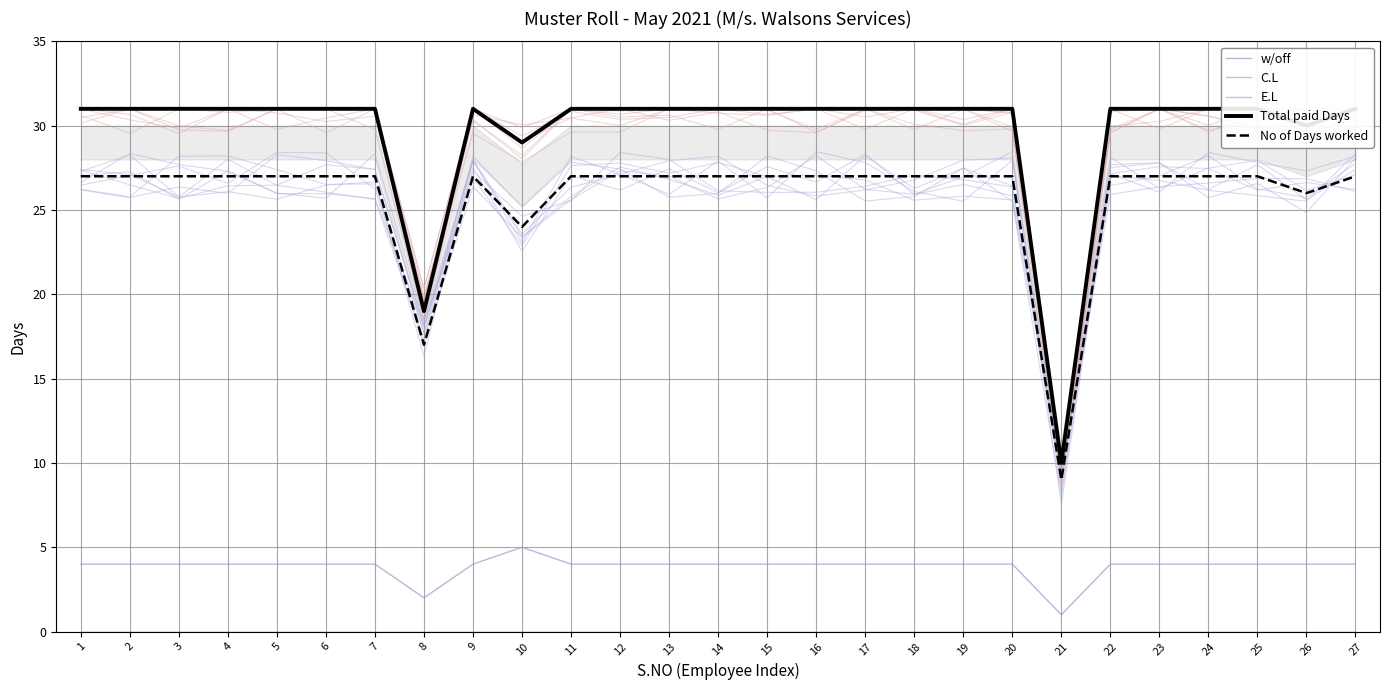

True or false: No of Days worked has more than 1 interior local peaks.

False